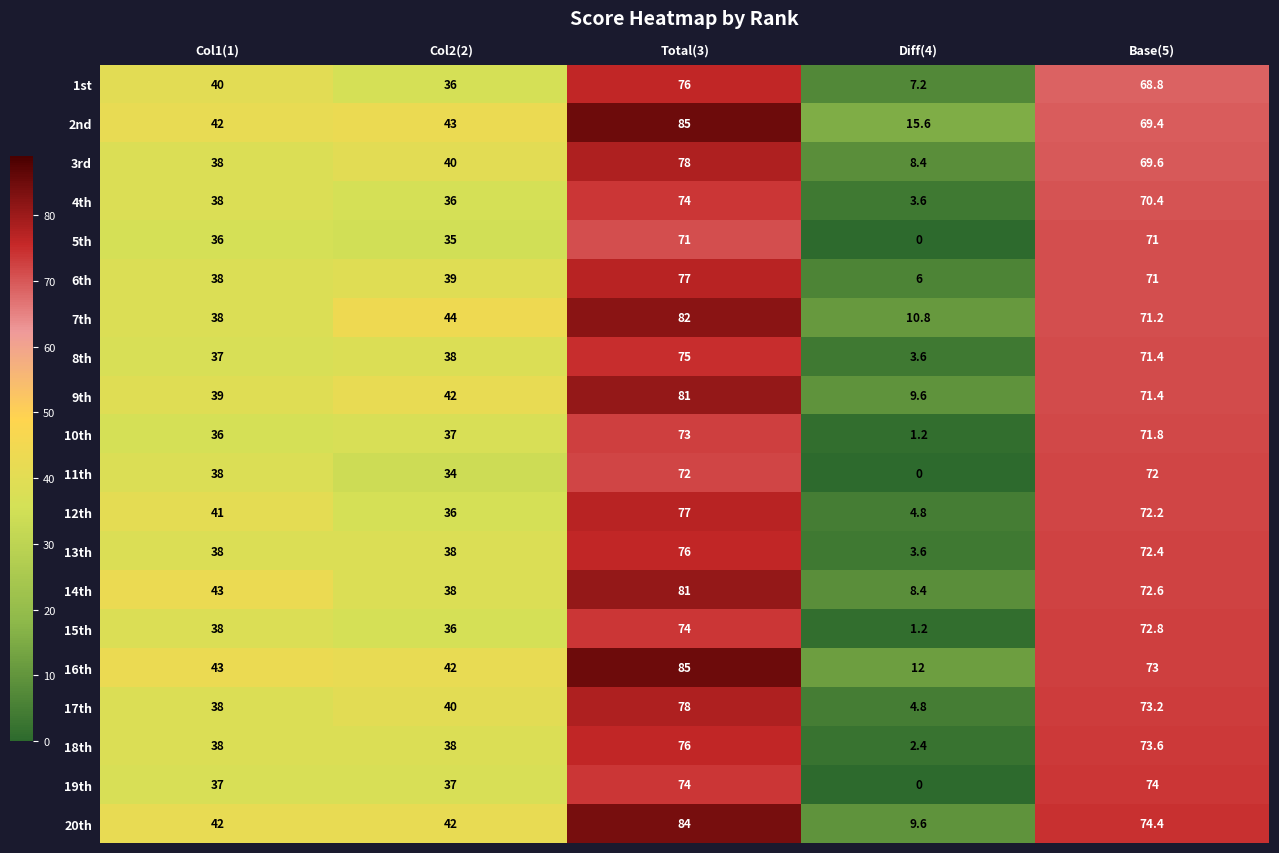

What is the sum of the 18th values at Col1(1) and Base(5)?

111.6